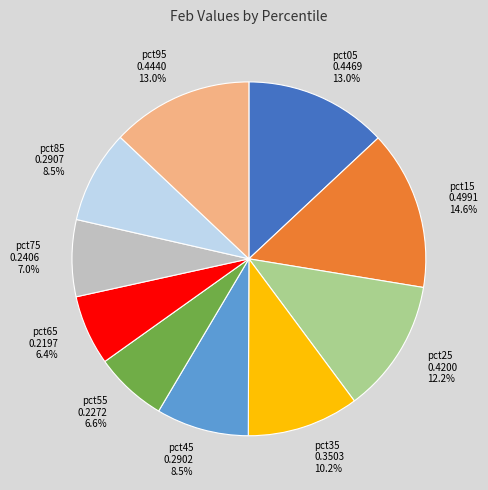

The pct05 slice represents 13% of the pie. True or false?

True